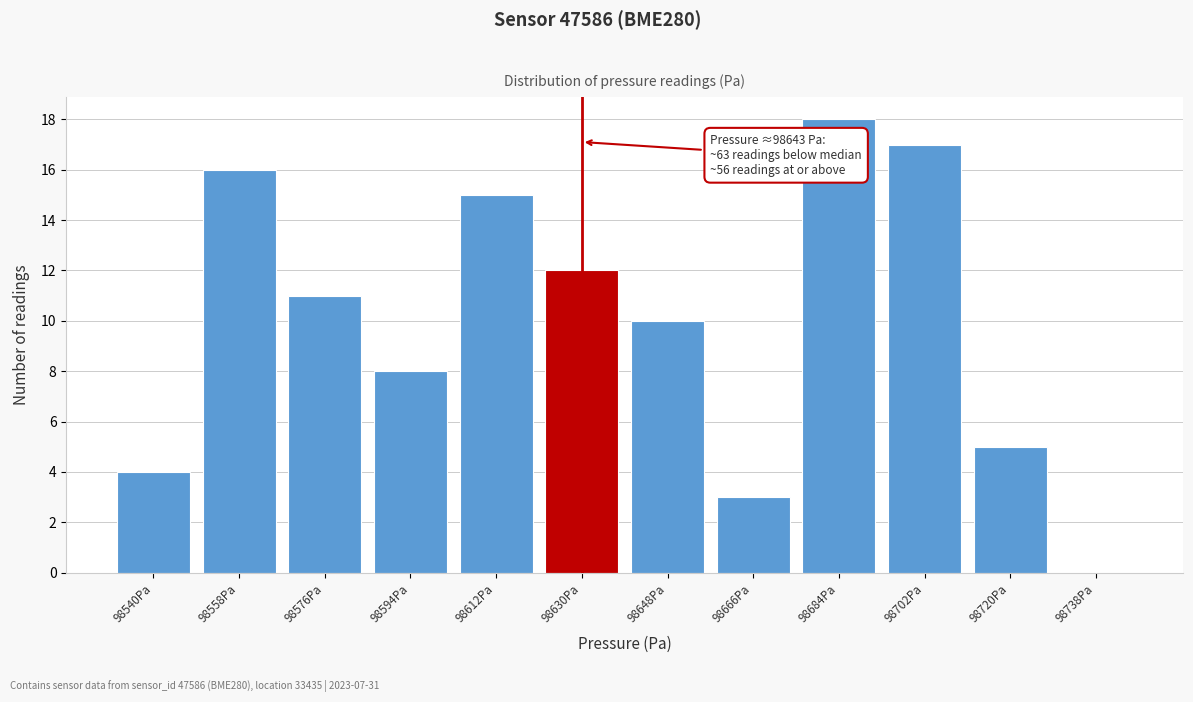

Reading right to left, transcribe all the data shown in this chart.

98738Pa=0	98720Pa=5	98702Pa=17	98684Pa=18	98666Pa=3	98648Pa=10	98630Pa=12	98612Pa=15	98594Pa=8	98576Pa=11	98558Pa=16	98540Pa=4